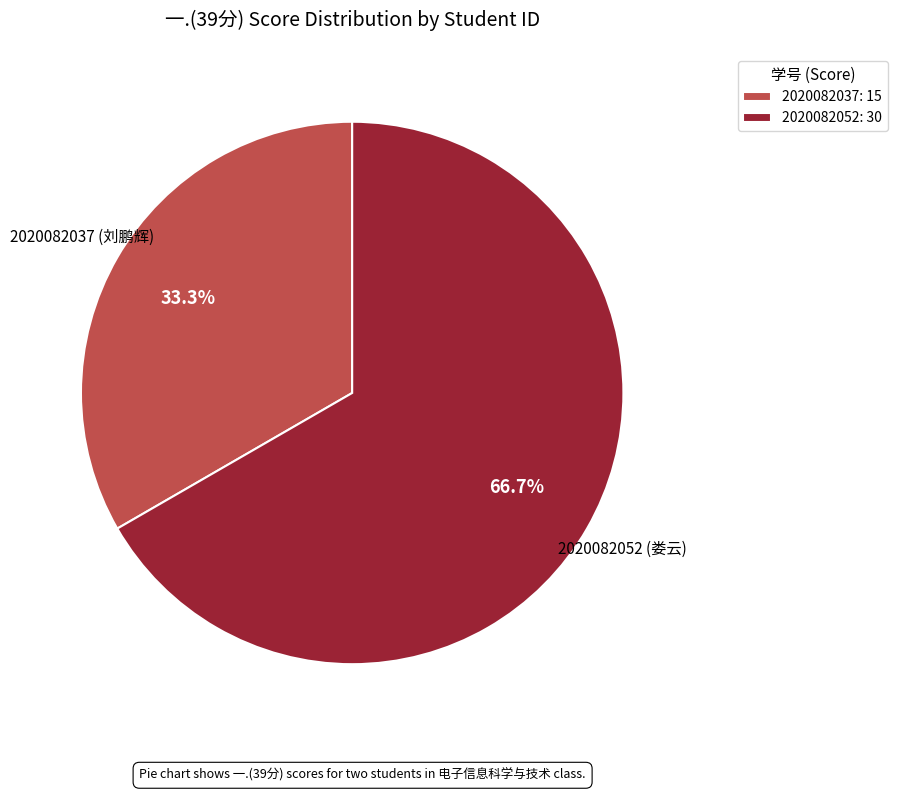

How many segments does this pie chart have?

2